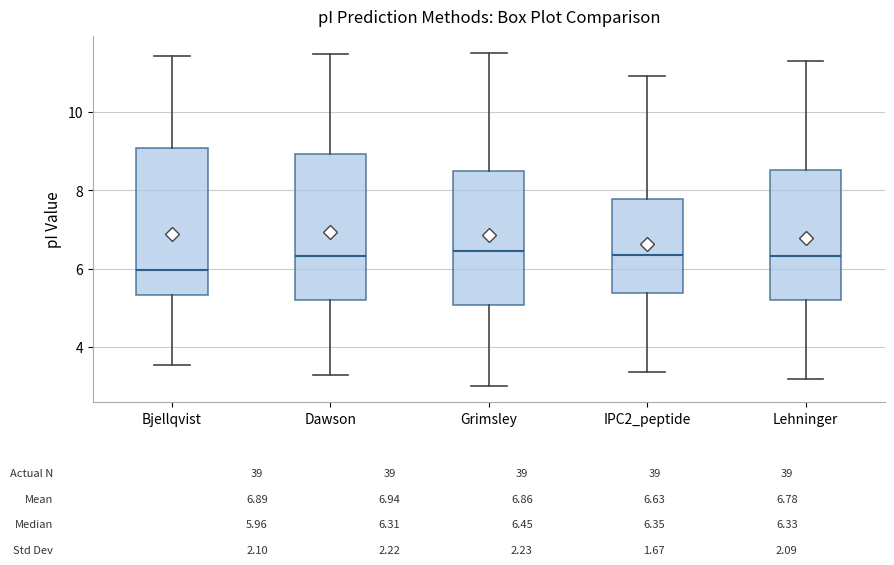

Which box has the lowest median line?

Bjellqvist